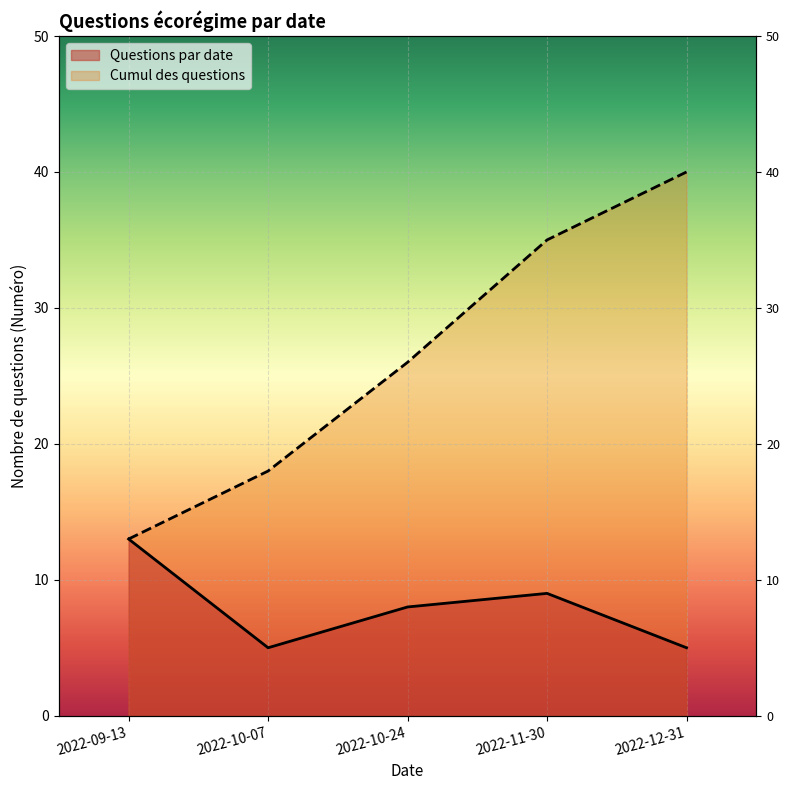

Approximately how many times larger is the value at 2022-09-13 compared to 2022-10-24?

1.6